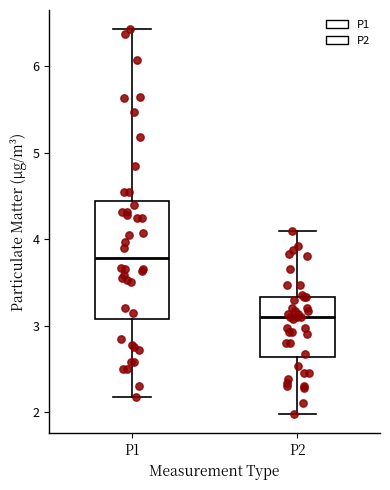

Which box is the tallest, from its lower edge to its upper edge?

P1